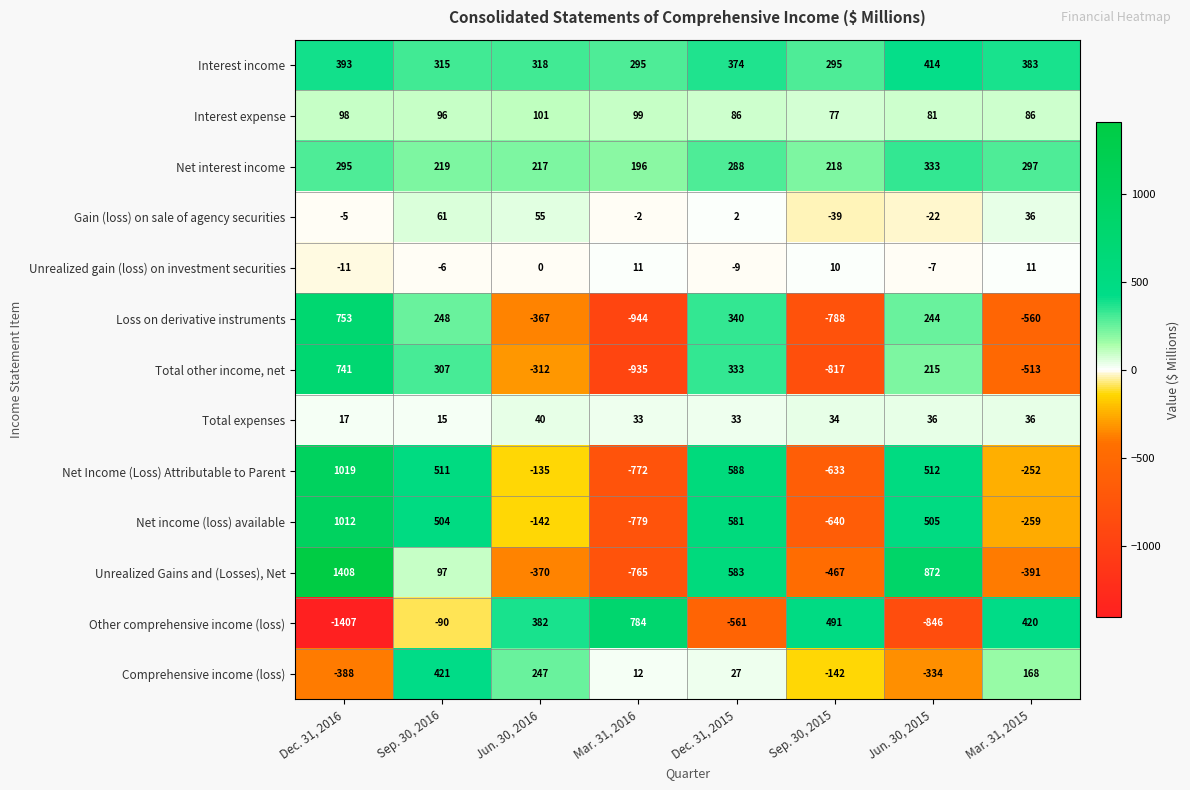

How many negative values does the Unrealized Gains and (Losses), Net series have?

4